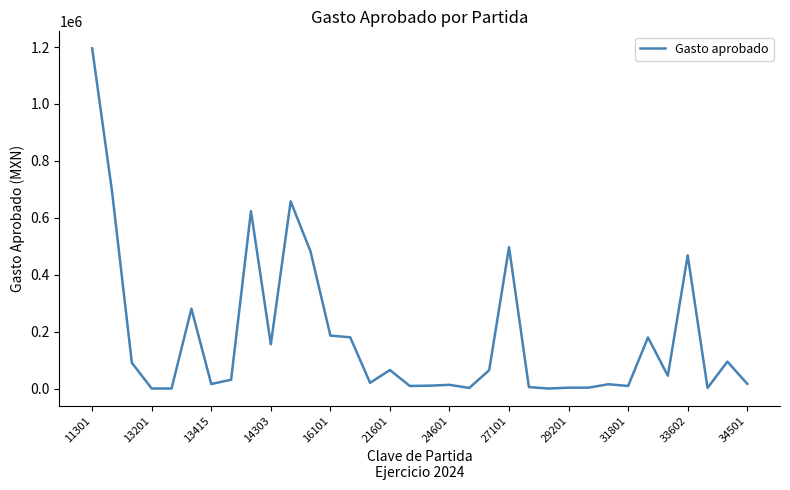

What is the maximum value shown in the chart?

1195398